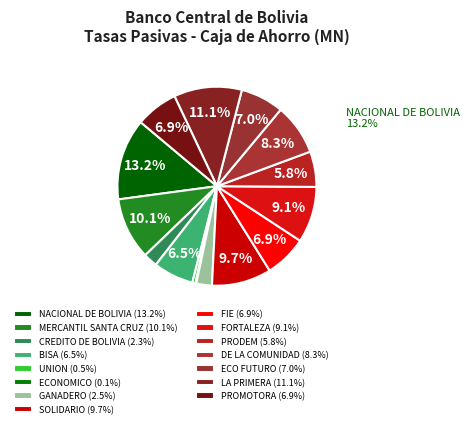

How many slices are in this pie chart?

15